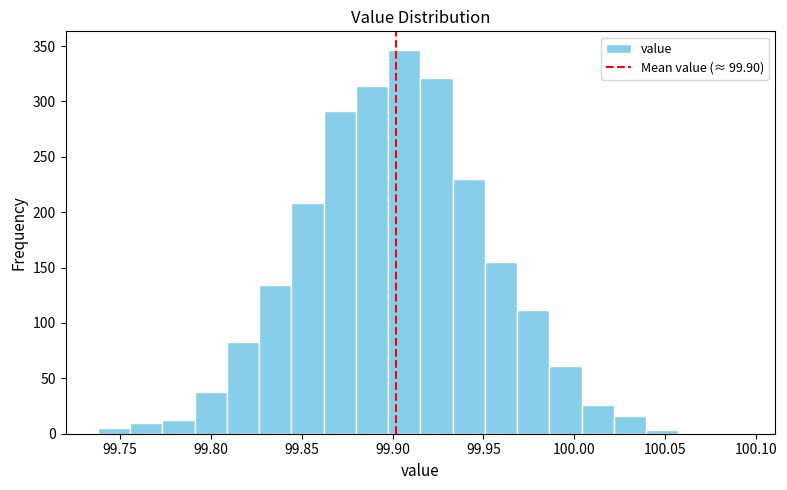

Read against the x-axis, roughly where is the centre of the tallest bar?

99.905